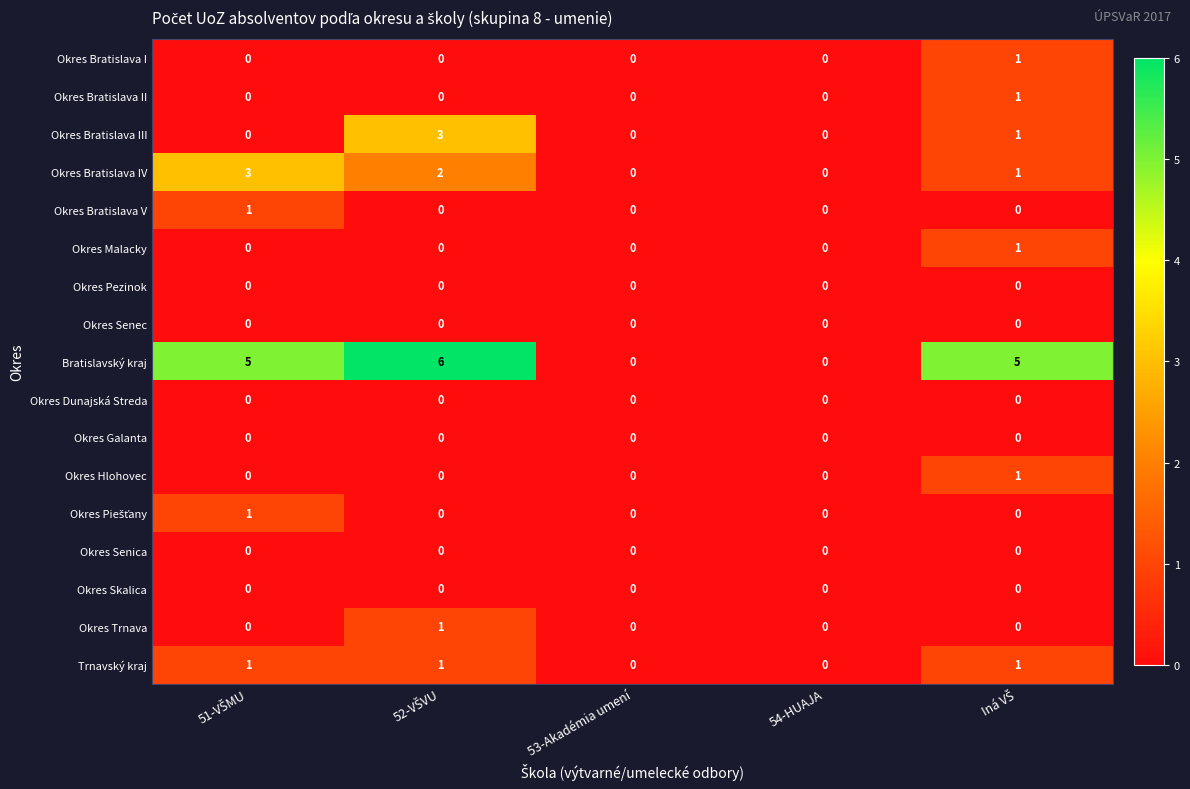

Which series has the widest spread of values?

Bratislavský kraj